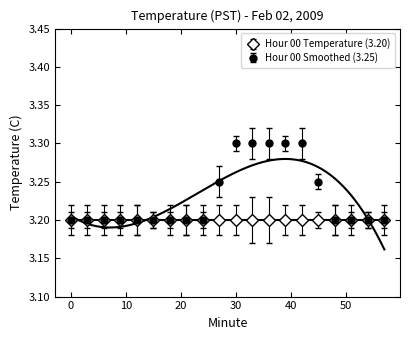

List the labels in order of value, smallest first.

0, 3, 6, 9, 12, 15, 18, 21, 24, 48, 51, 54, 57, 27, 45, 30, 33, 36, 39, 42